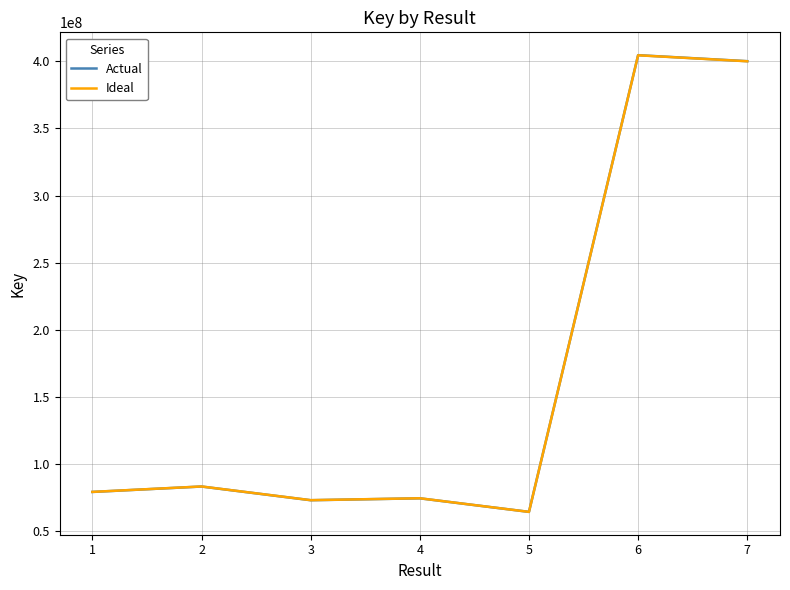

True or false: Actual has a value of 32321177.8 at 3.

False